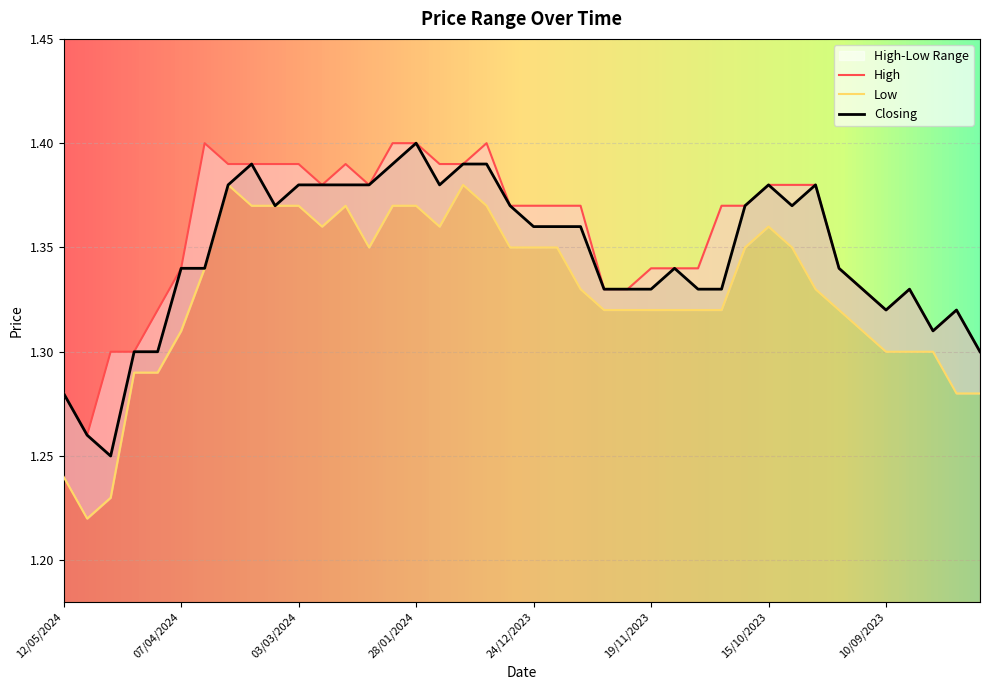

How many lines are shown in the chart?

3